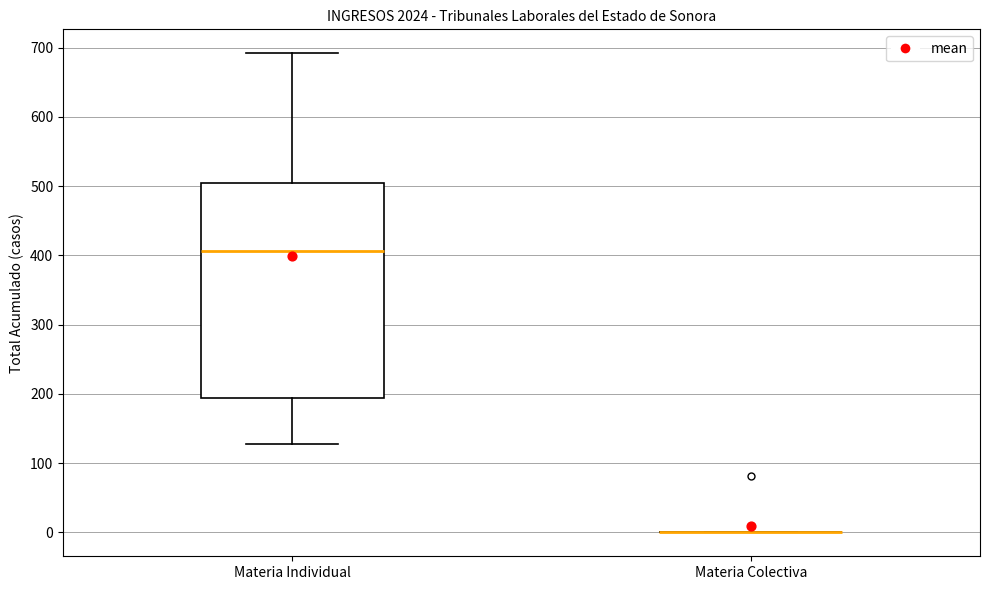

Comparing the boxes themselves (not the whiskers), which one is the tallest?

Materia Individual